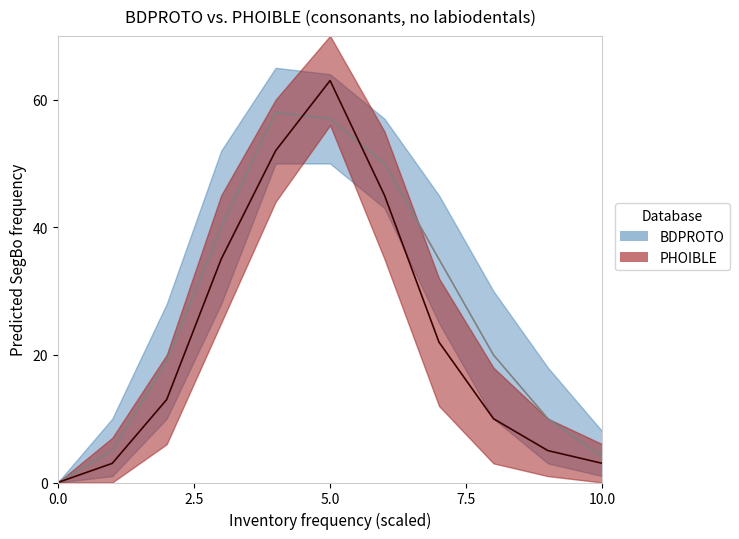

How many interior local peaks does the PHOIBLE_upper series have?

1